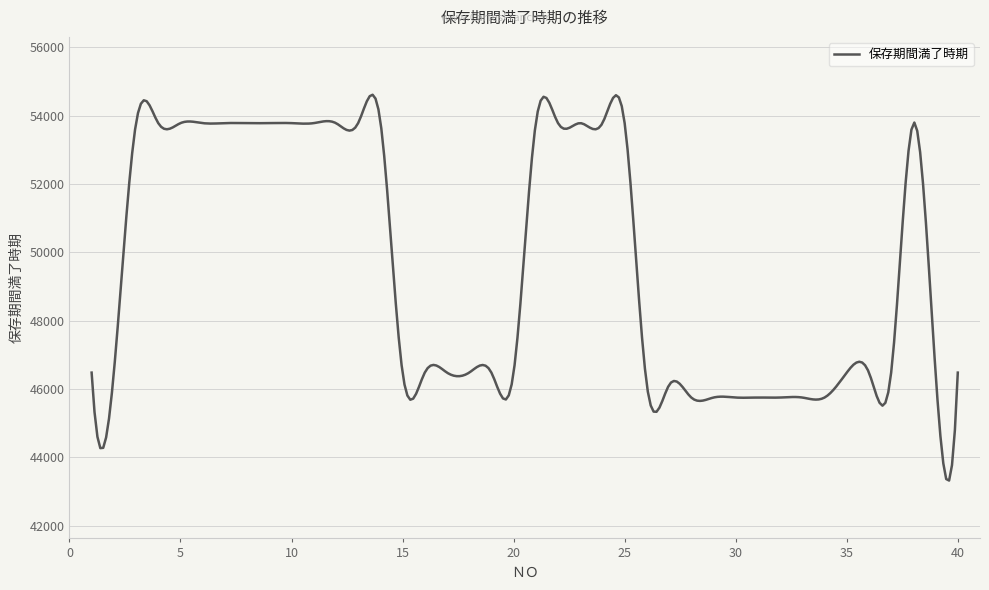

What is the difference between the maximum and minimum values?

11296.2